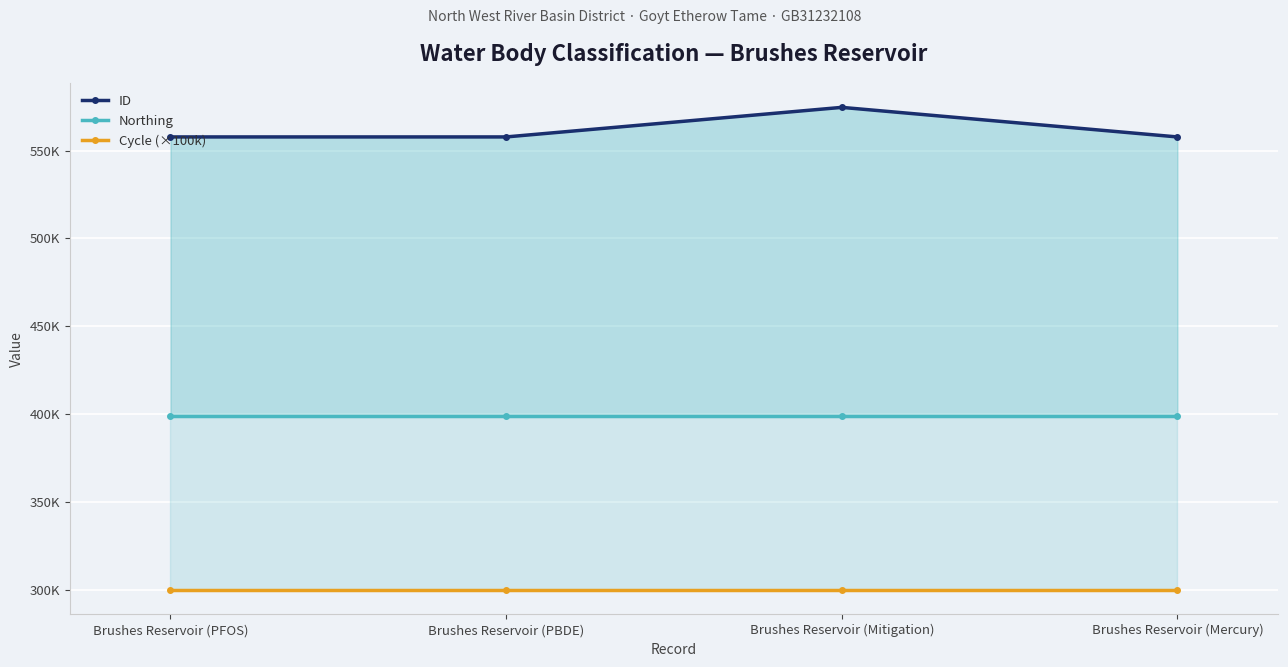

Rank the series by their maximum value, from highest to lowest.

ID, Northing, Cycle (×100k)